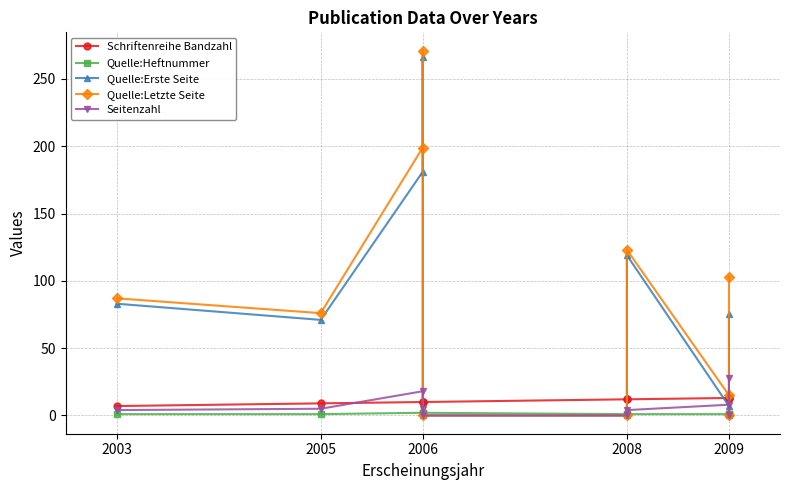

What is the sum of all Seitenzahl values?

72